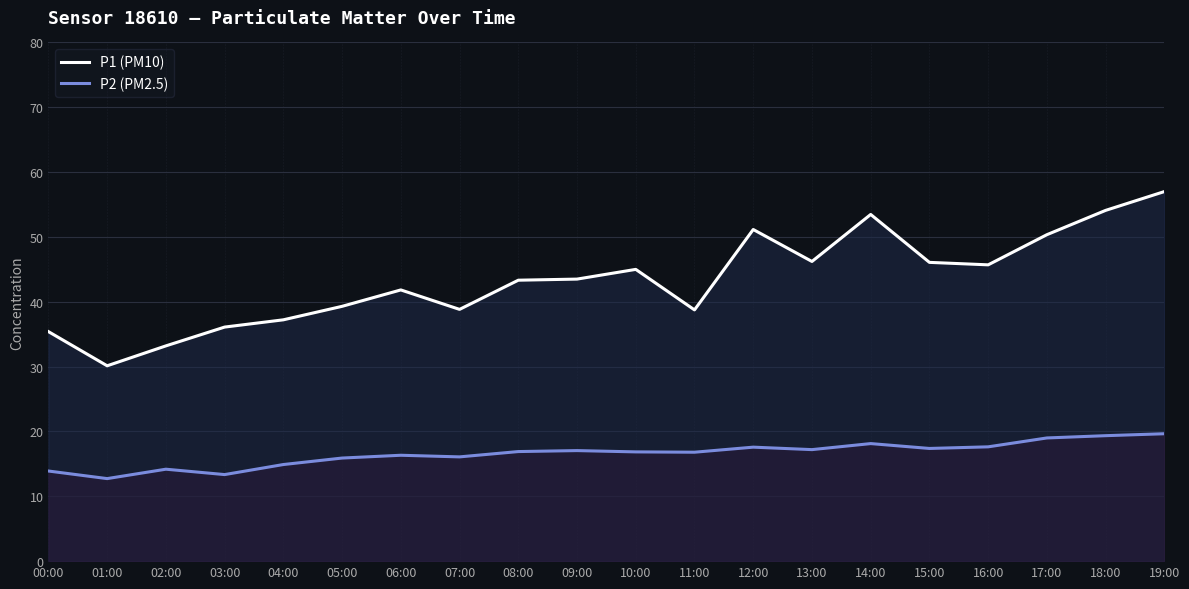

The value of P1 (PM10) at 08:00 is 43.3. True or false?

True